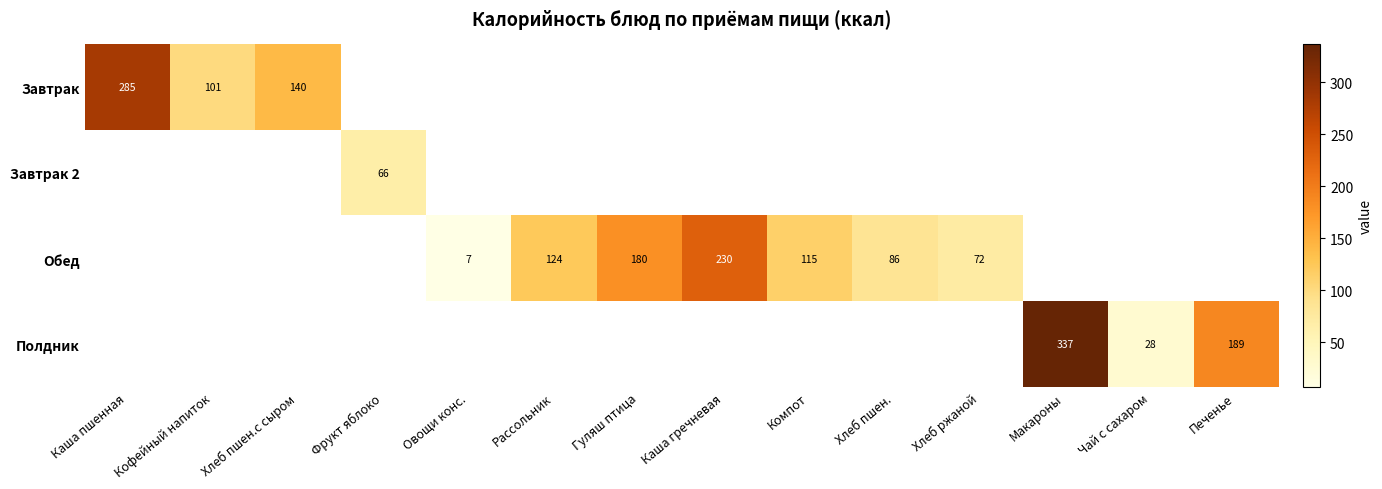

True or false: Обед has a value of 117.8 at Хлеб пшен..

False